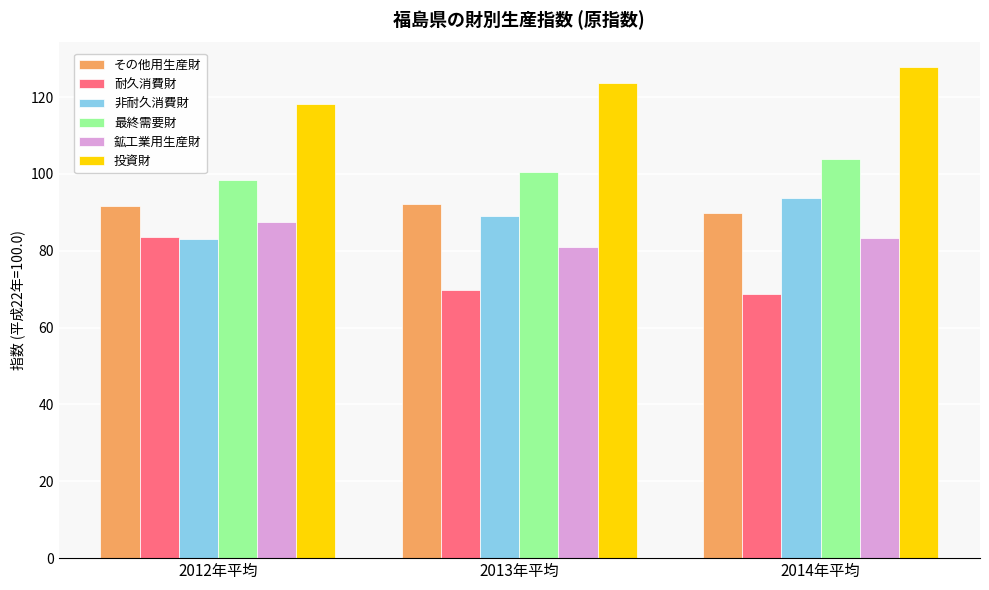

What is the label of the 1st bar from the left?

2012年平均